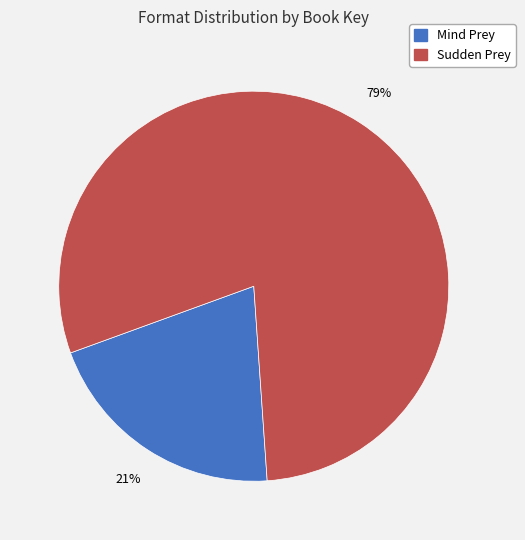

To the nearest percent, what is the average slice percentage?

50%